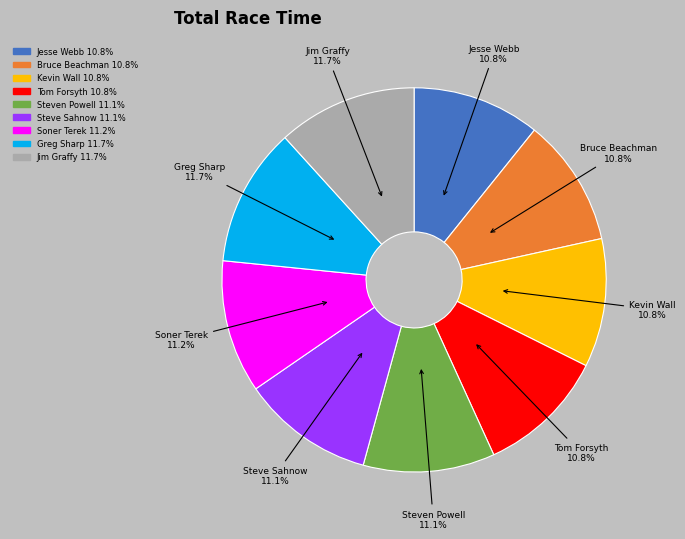

To the nearest percent, what portion does Bruce Beachman represent?

11%